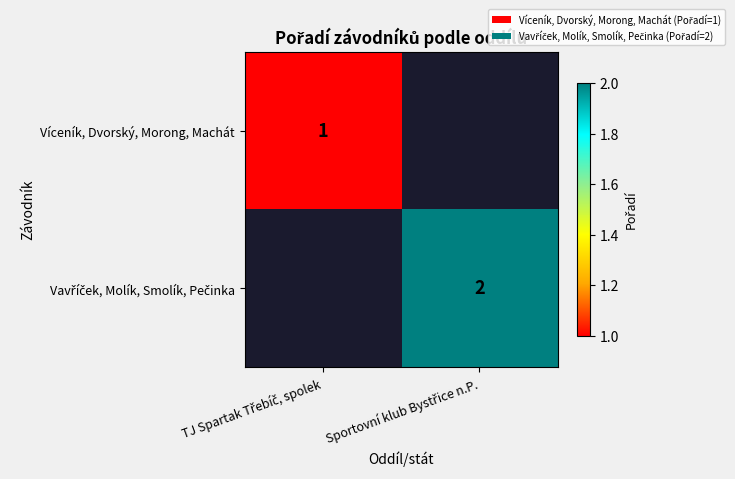

Which category has the highest value in the Víceník, Dvorský, Morong, Machát series?

TJ Spartak Třebíč, spolek